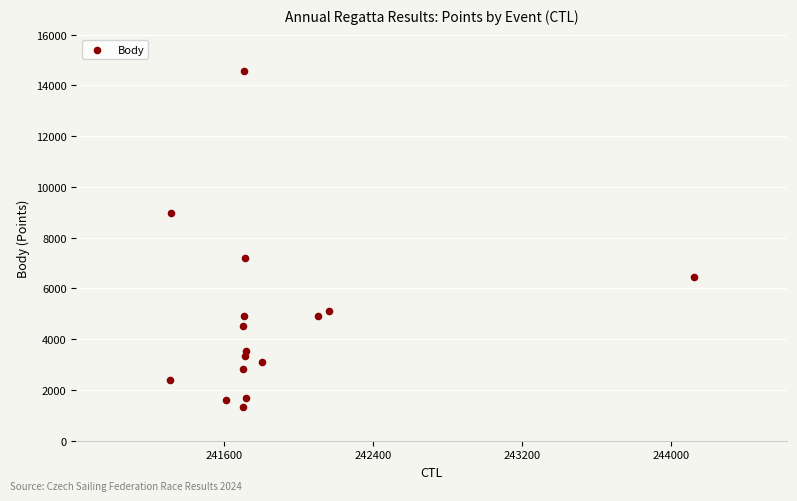

What Y value in the scatter plot is closest to 7954?

7213